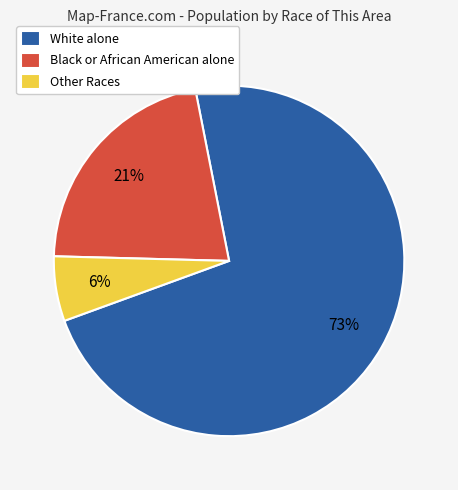

Count the number of slices in the pie.

3